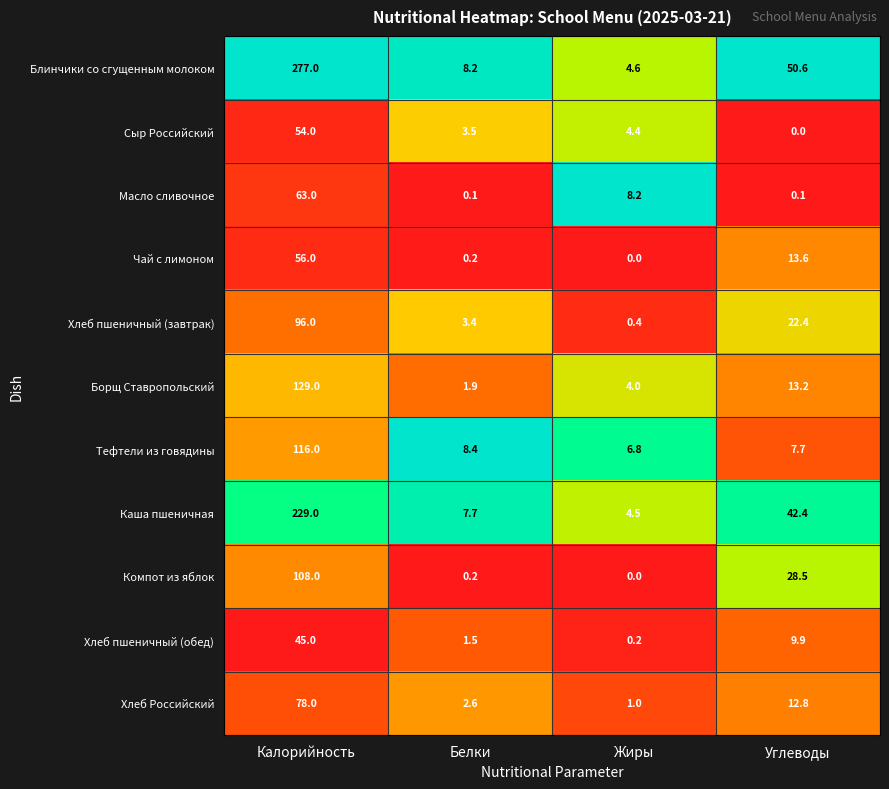

What is the total value across all series at Углеводы?

201.2